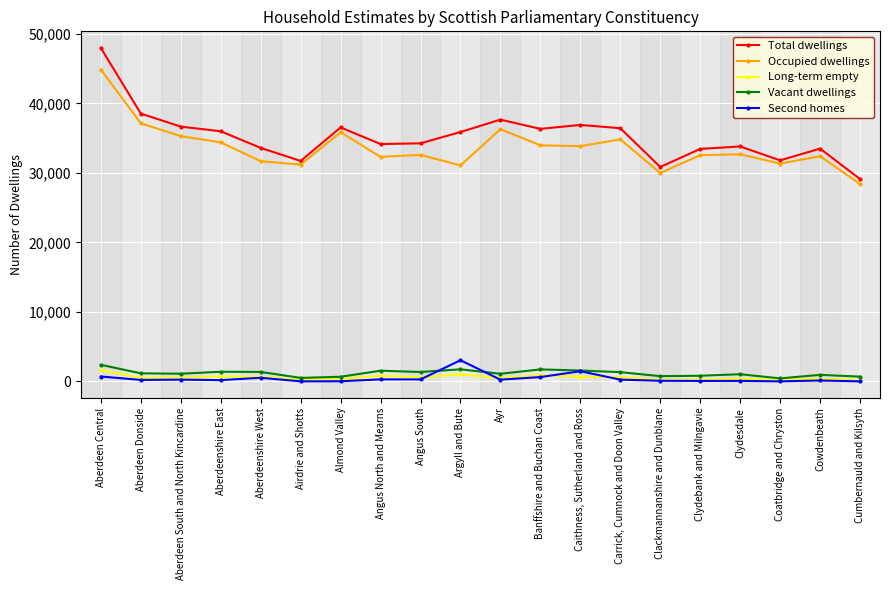

Count the number of data series in this chart.

5